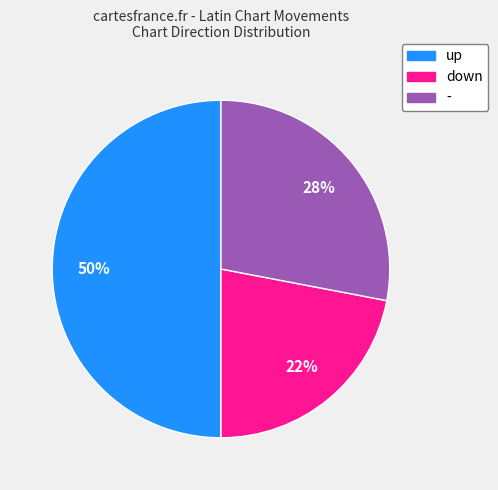

Which category has the smallest portion of the pie?

down